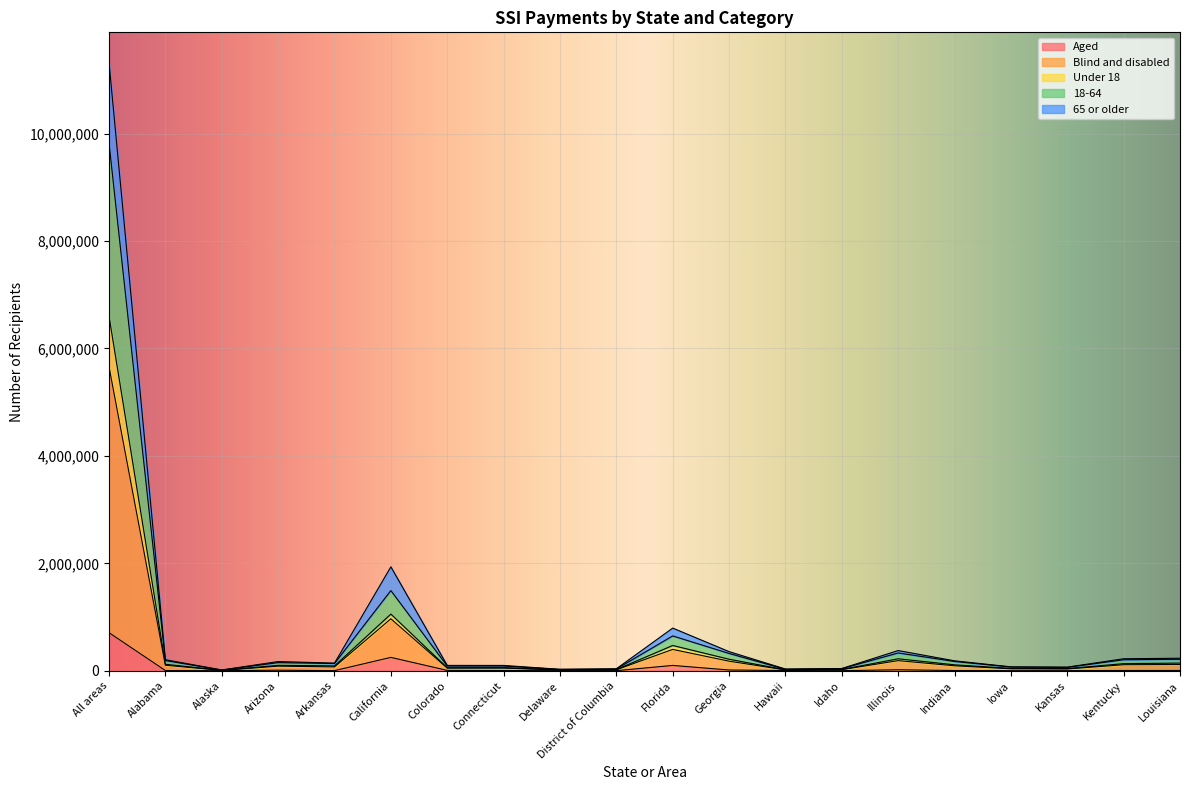

What is the highest value of the Aged series?

708219